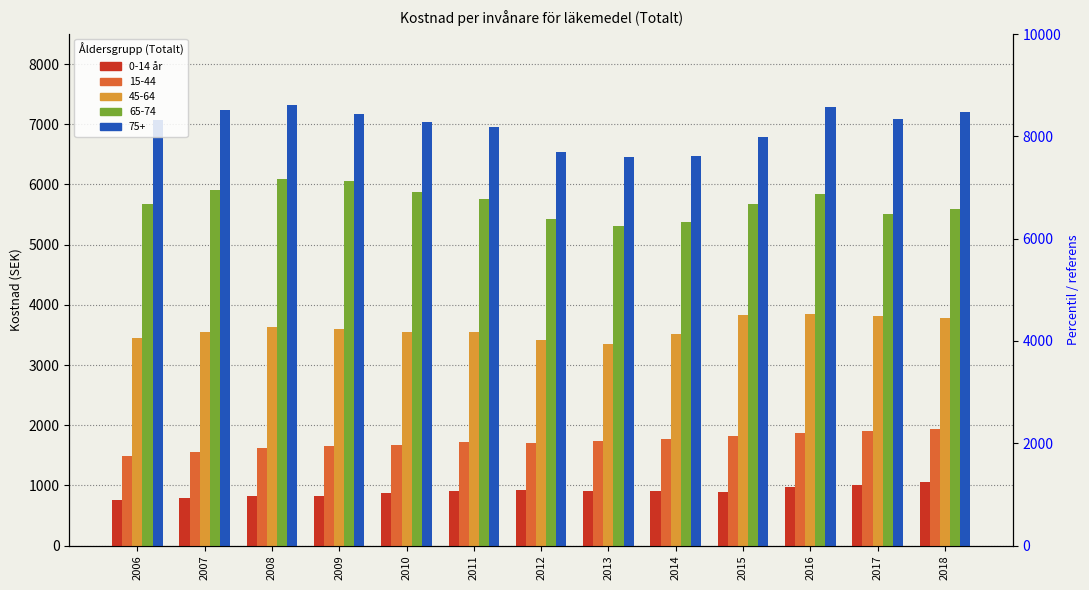

What is the ratio of the value at 2015 to the value at 2016?

0.9